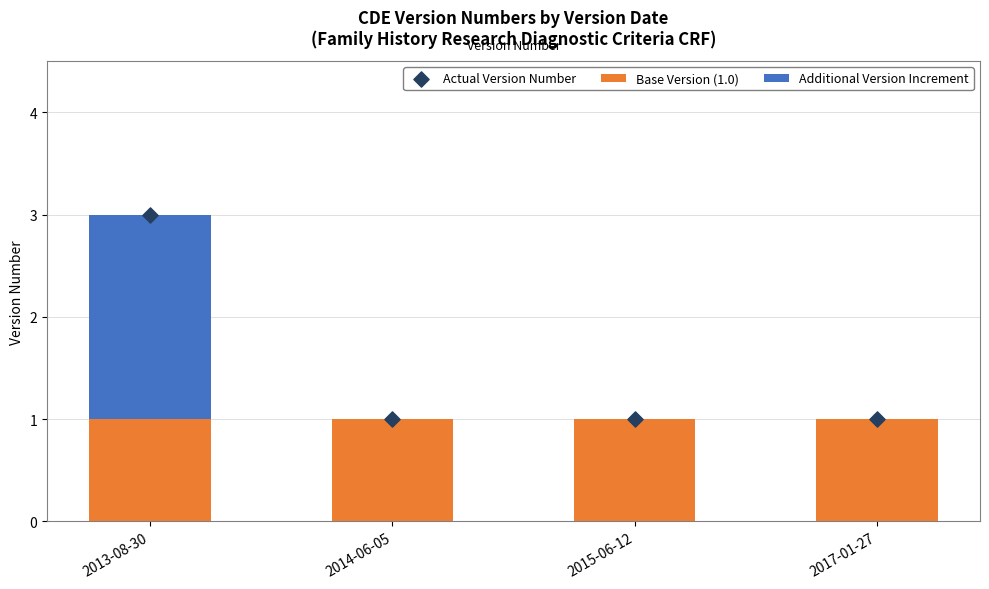

Which series has the largest Y range (max minus min)?

Additional Version Increment